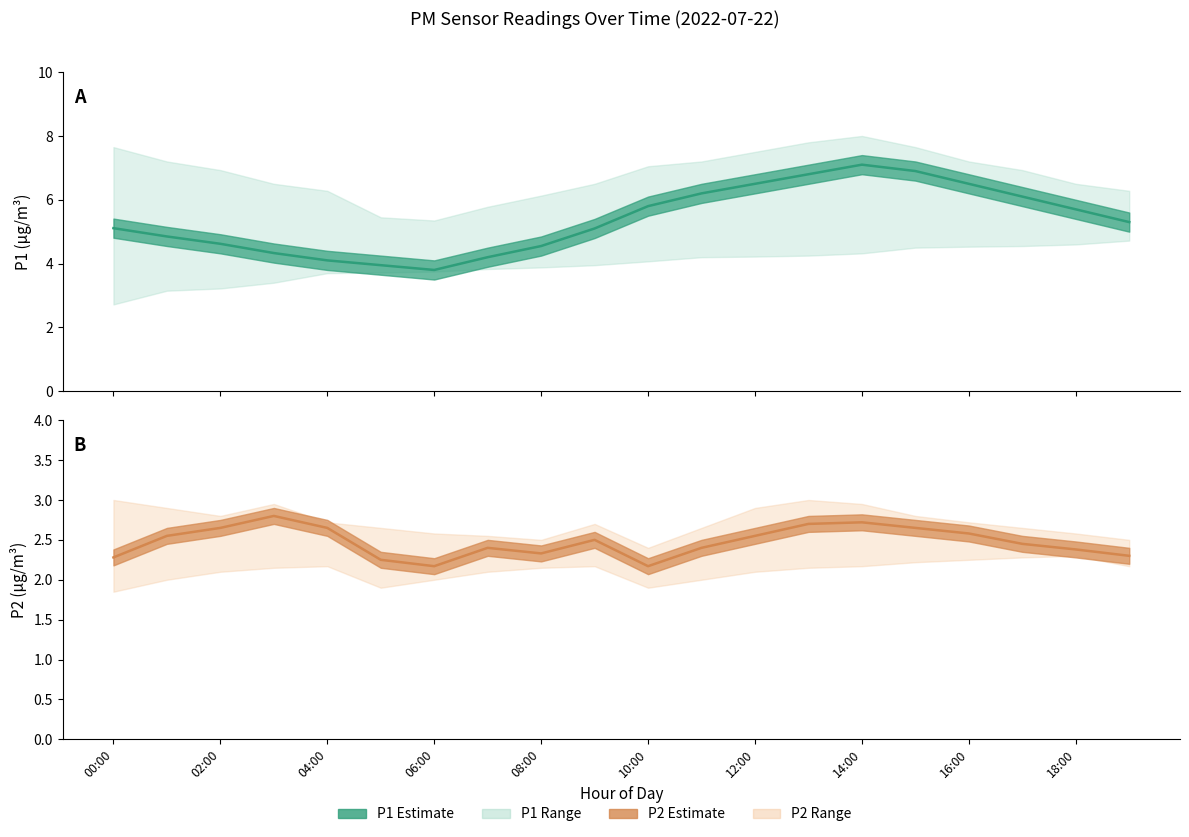

Where is the first local maximum for P1 estimate?

14:00